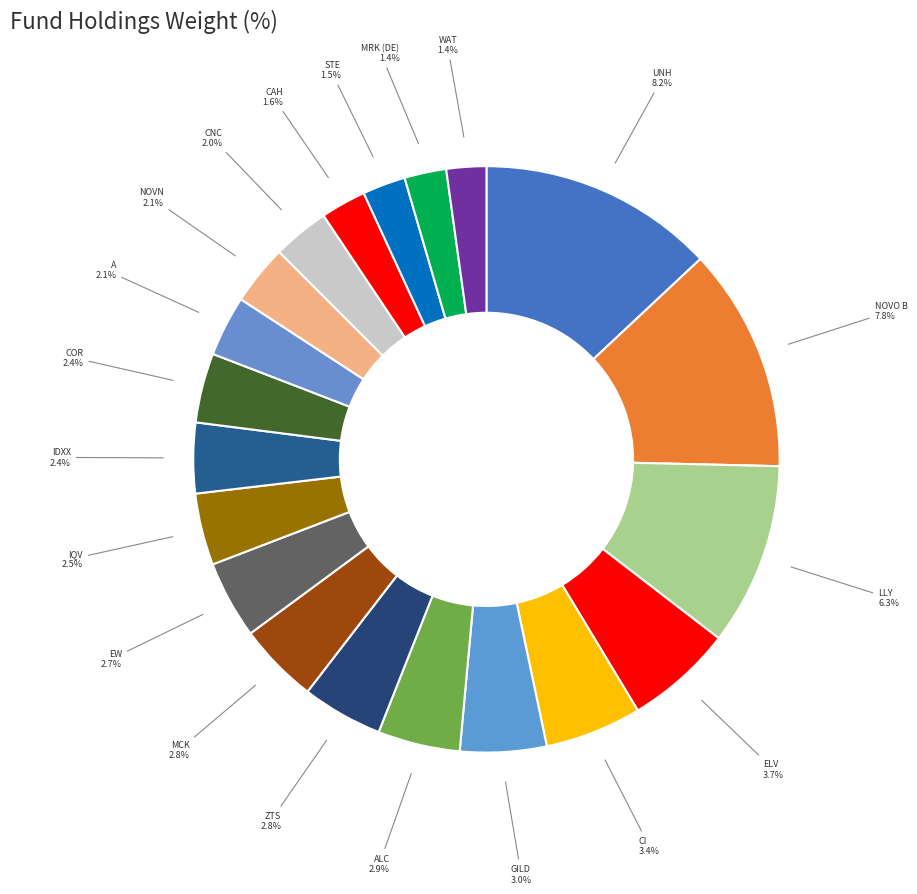

Rank the categories by value from highest to lowest.

UNITEDHEALTH GROUP INC, NOVO NORDISK CLASS B, ELI LILLY, ELEVANCE HEALTH INC, CIGNA, GILEAD SCIENCES INC, ALCON AG, ZOETIS INC CLASS A, MCKESSON CORP, EDWARDS LIFESCIENCES CORP, IQVIA HOLDINGS INC, IDEXX LABORATORIES INC, CENCORA INC, AGILENT TECHNOLOGIES INC, NOVARTIS AG, CENTENE CORP, CARDINAL HEALTH INC, STERIS, MERCK, WATERS CORP